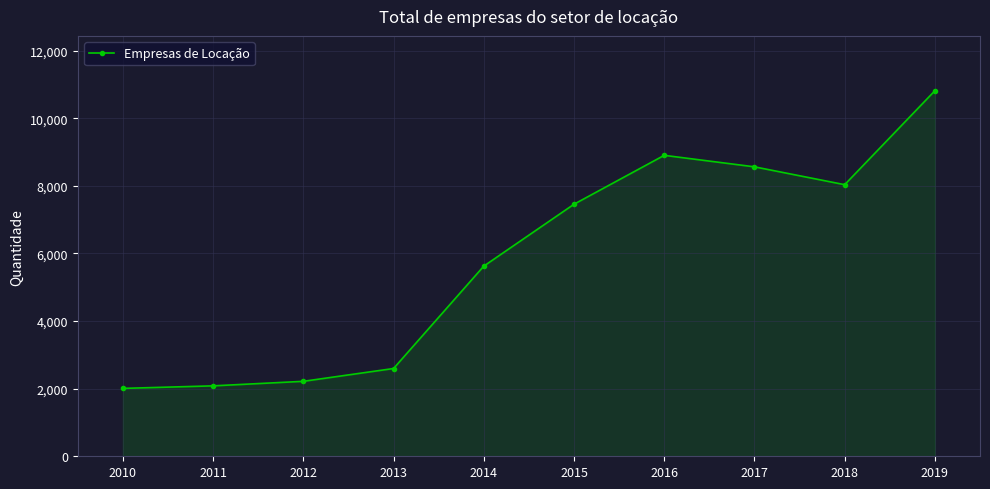

Approximately how many times larger is the value at 2010 compared to 2014?

0.4